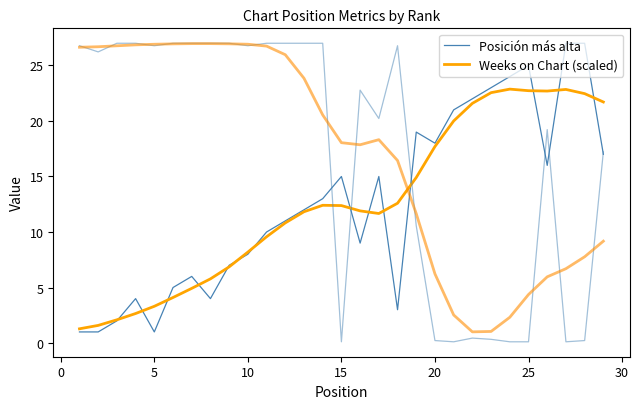

The Posición más alta series shows 2.1 at 25. True or false?

False